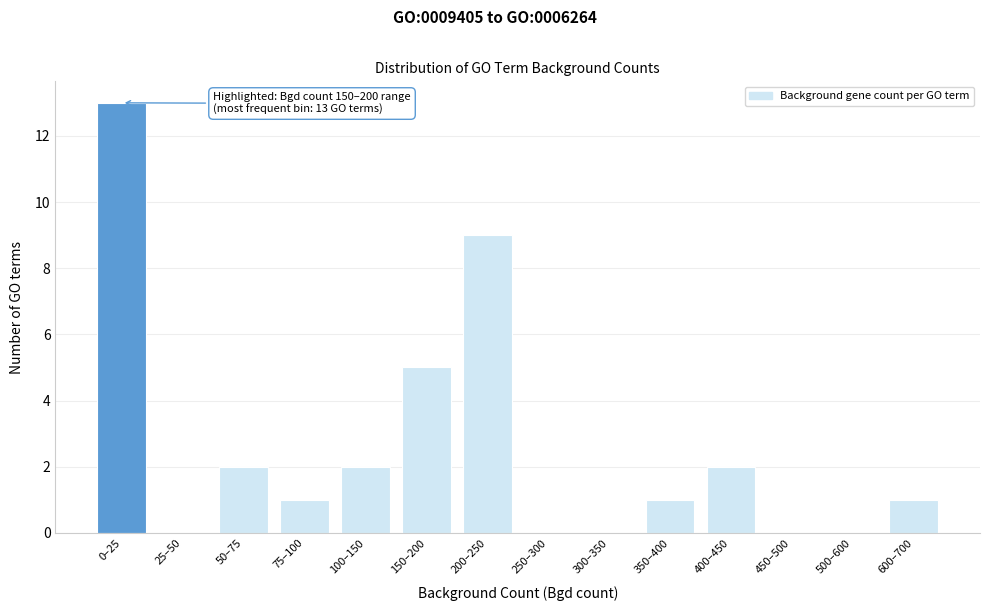

Reading right to left, what are all the values shown in this chart?

600–700=1	500–600=0	450–500=0	400–450=2	350–400=1	300–350=0	250–300=0	200–250=9	150–200=5	100–150=2	75–100=1	50–75=2	25–50=0	0–25=13